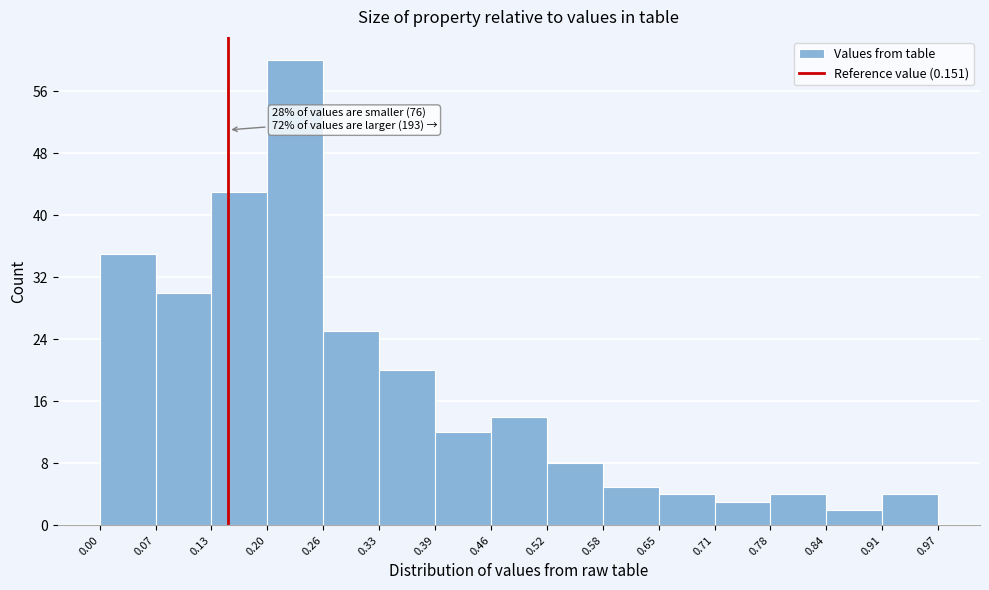

Over which range of the x-axis is the bar tallest?

0.20 to 0.26